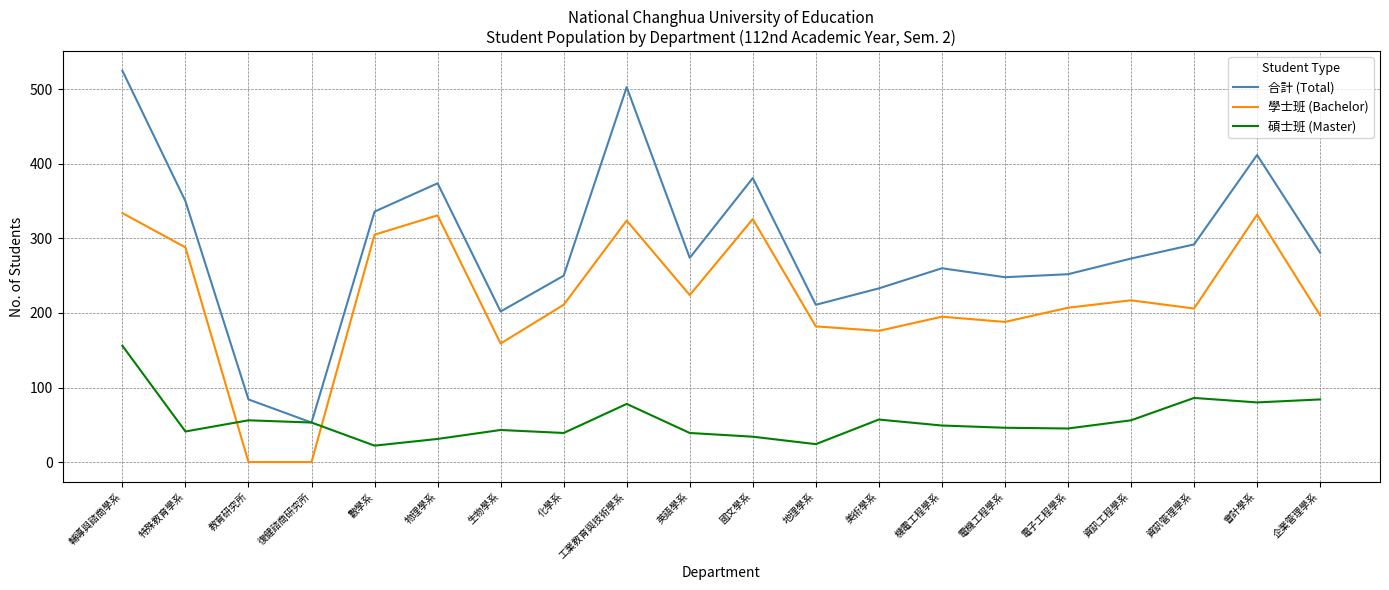

What position from the right is 物理學系?

15